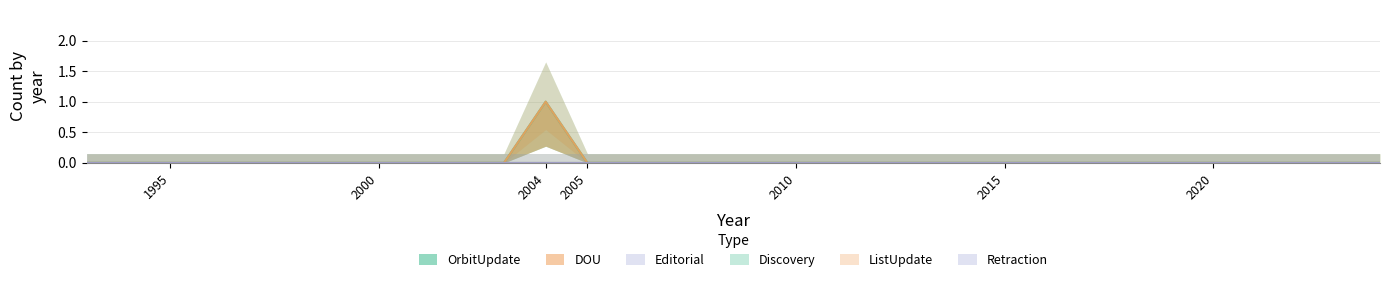

Which label corresponds to the largest value in the chart?

2004